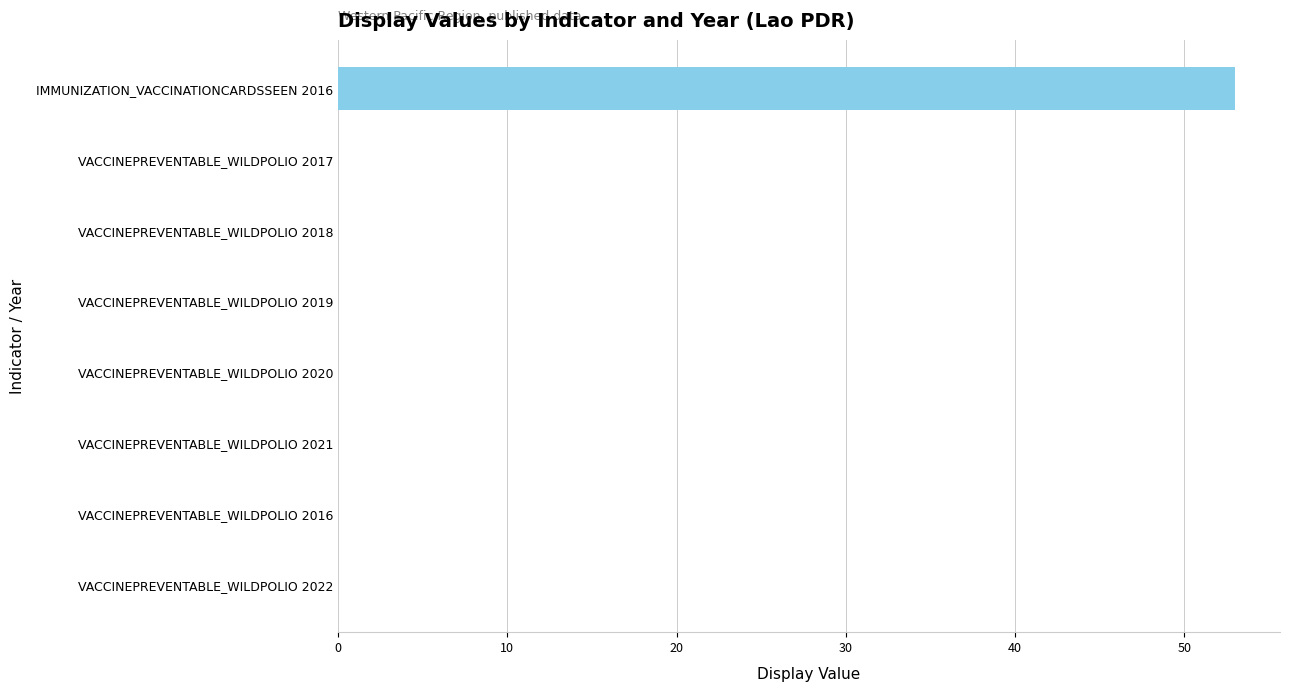

The chart shows a value of 0 at VACCINEPREVENTABLE_WILDPOLIO 2021. True or false?

True